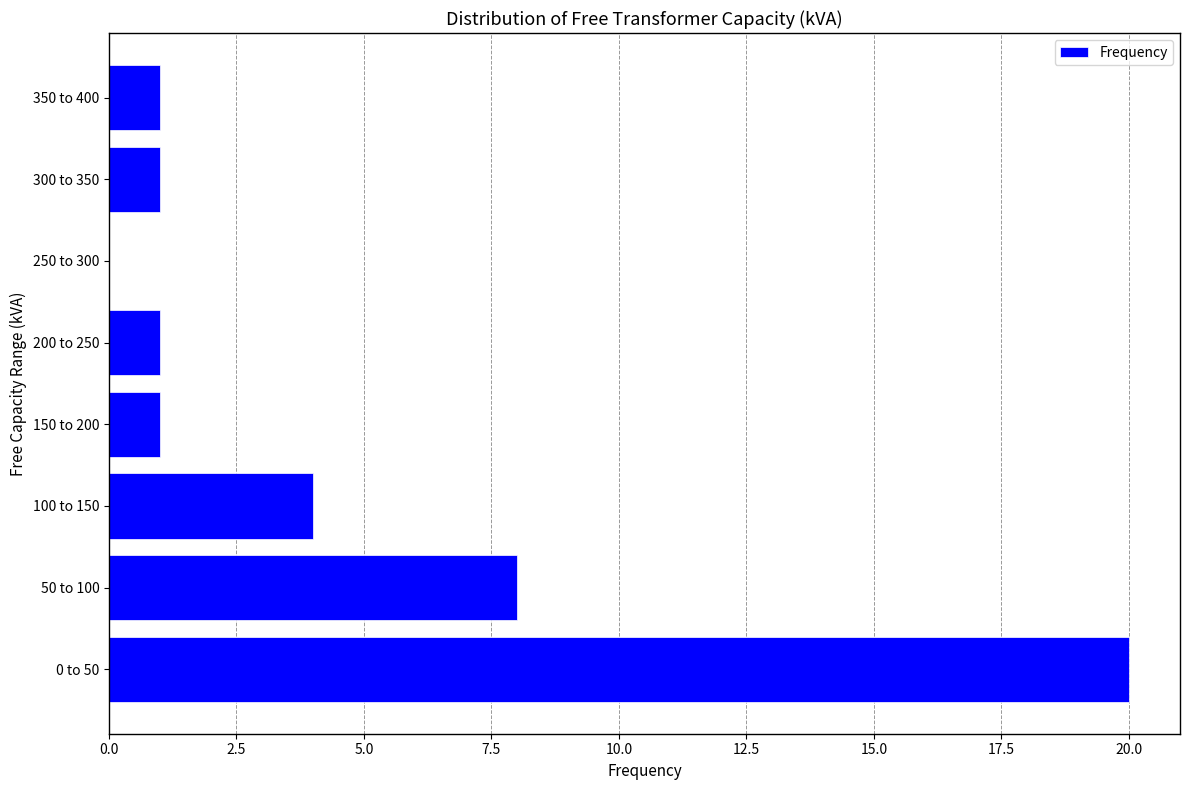

Reading bottom to top, what are all the values shown in this chart?

0 to 50=20	50 to 100=8	100 to 150=4	150 to 200=1	200 to 250=1	250 to 300=0	300 to 350=1	350 to 400=1